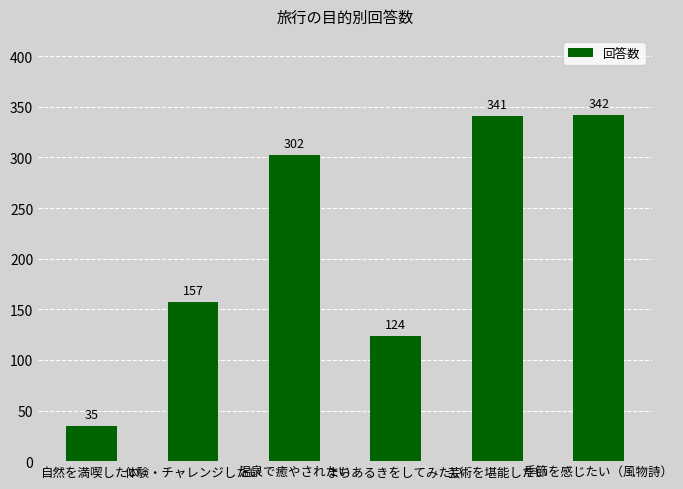

How many data points does each series have?

6